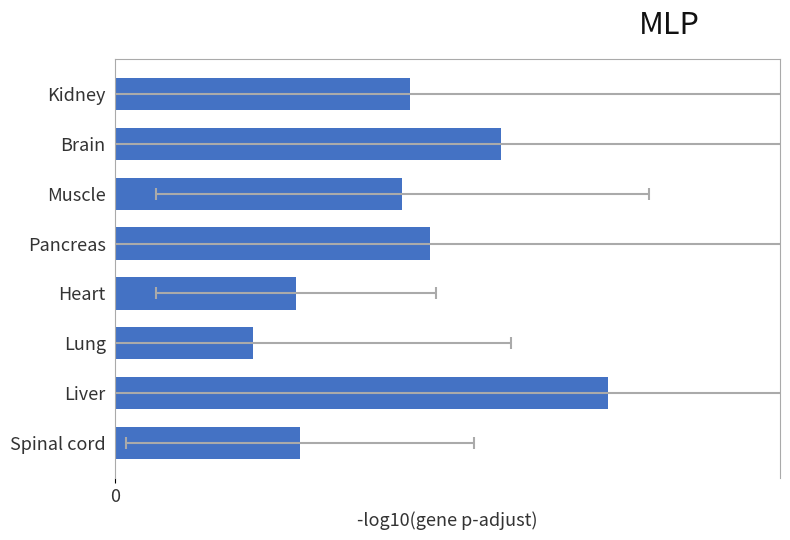

True or false: the data shows 122.6 at Liver.

False